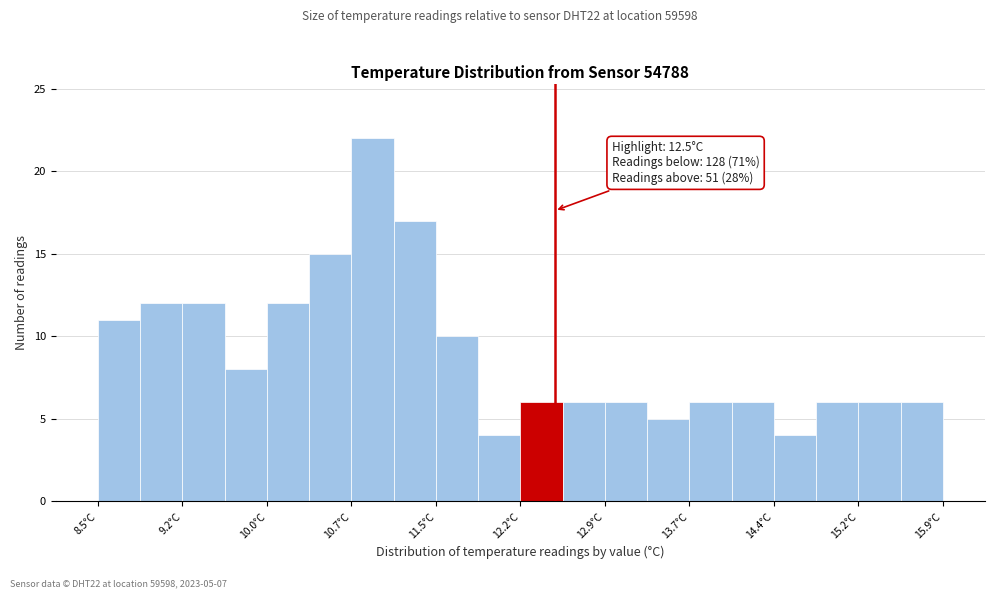

Read against the x-axis, roughly where is the centre of the tallest bar?

10.9